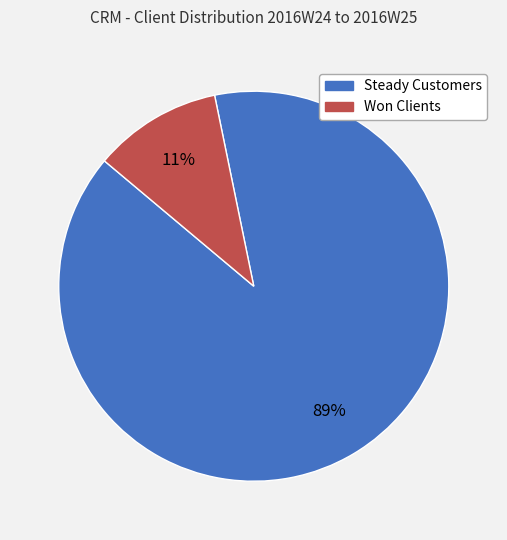

To the nearest percent, what portion does Steady Customers represent?

89%